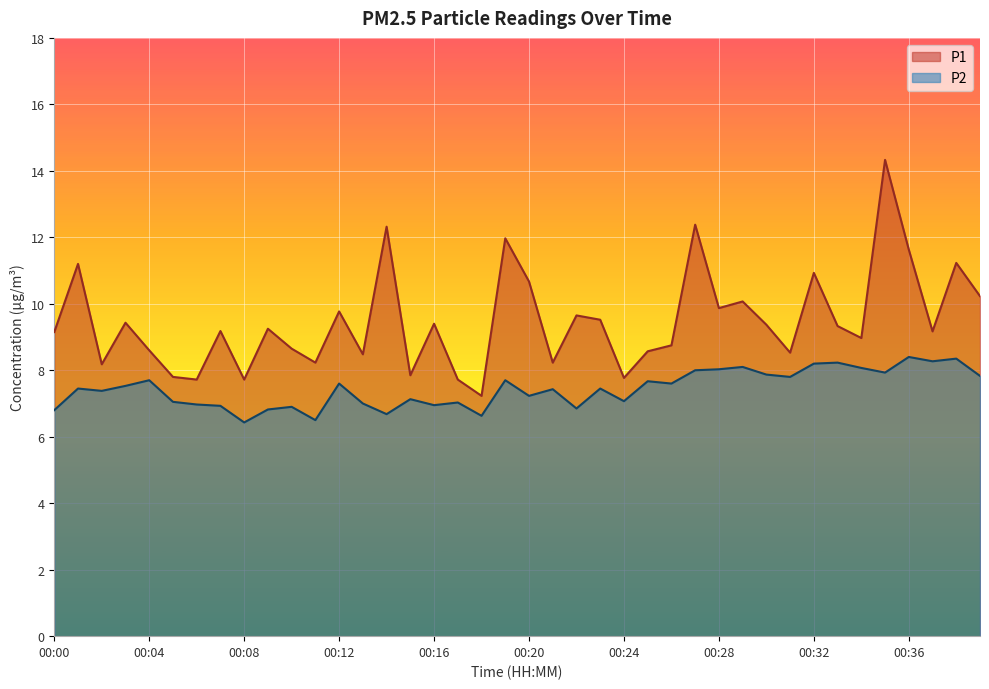

Between 00:32 and 00:17, which is larger?

00:32